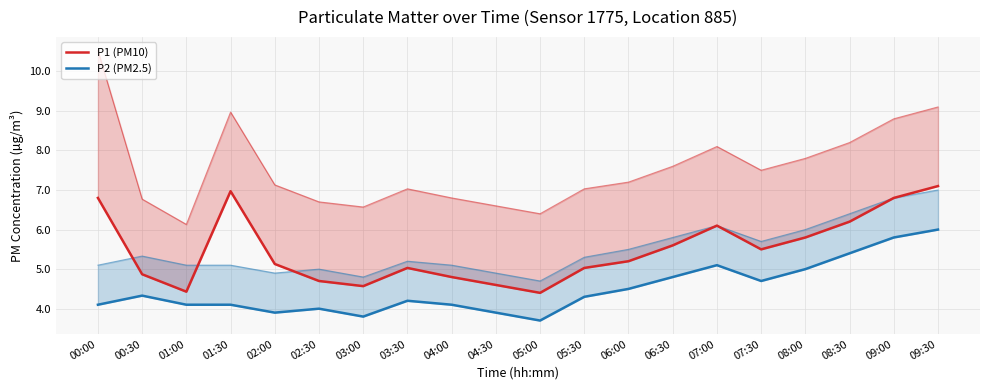

Reading left to right, transcribe all the data shown in this chart.

P1 (PM10): 00:00=6.8	00:30=4.9	01:00=4.4	01:30=7.0	02:00=5.1	02:30=4.7	03:00=4.6	03:30=5.0	04:00=4.8	04:30=4.6	05:00=4.4	05:30=5.0	06:00=5.2	06:30=5.6	07:00=6.1	07:30=5.5	08:00=5.8	08:30=6.2	09:00=6.8	09:30=7.1
P2 (PM2.5): 00:00=4.1	00:30=4.3	01:00=4.1	01:30=4.1	02:00=3.9	02:30=4.0	03:00=3.8	03:30=4.2	04:00=4.1	04:30=3.9	05:00=3.7	05:30=4.3	06:00=4.5	06:30=4.8	07:00=5.1	07:30=4.7	08:00=5.0	08:30=5.4	09:00=5.8	09:30=6.0